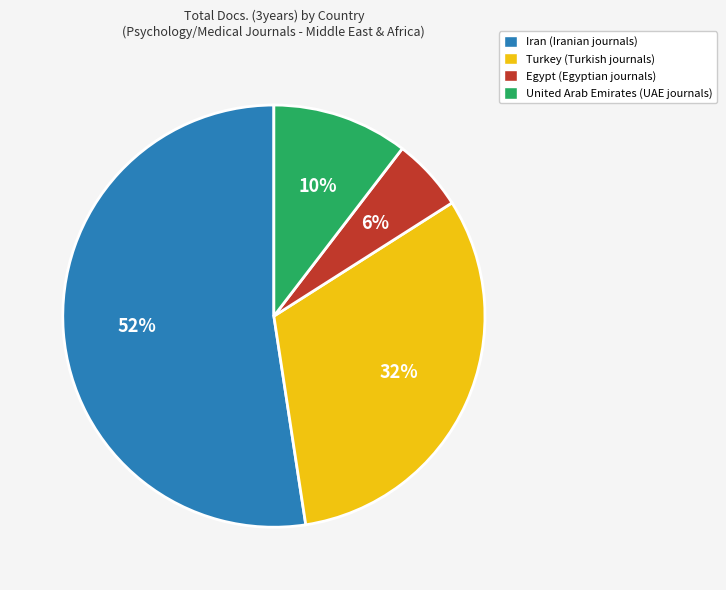

How many segments does this pie chart have?

4